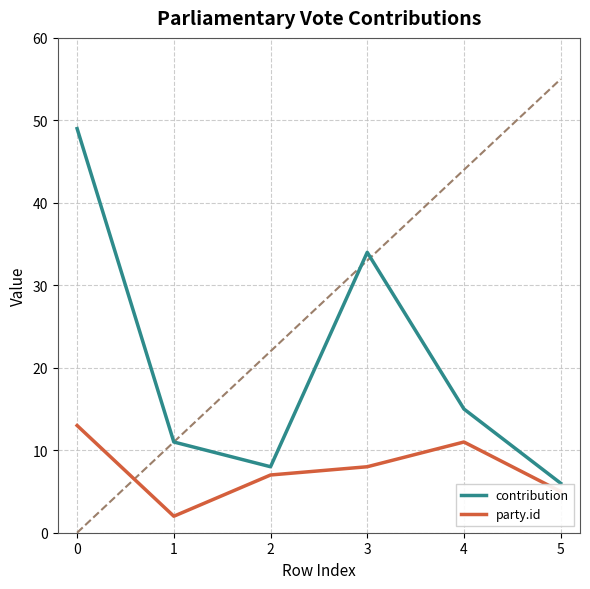

Between 0 and 4, which series saw the biggest shift?

contribution